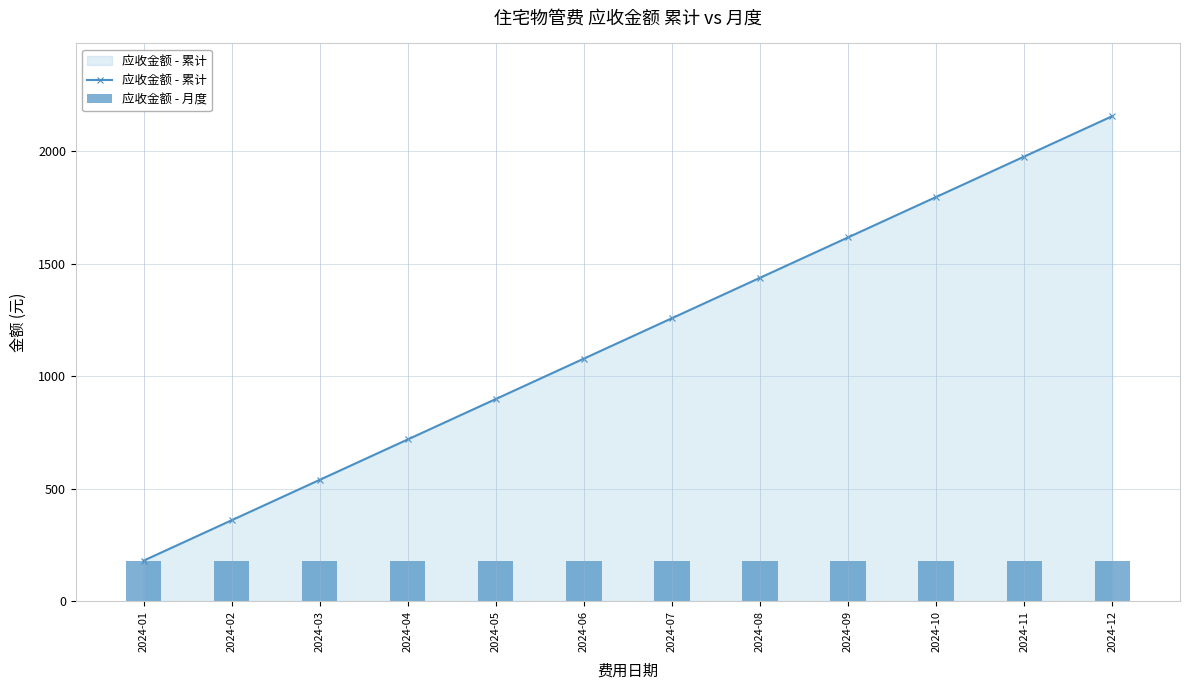

What is the sum of the 应收金额 - 月度 values at 2024-12 and 2024-04?

359.4